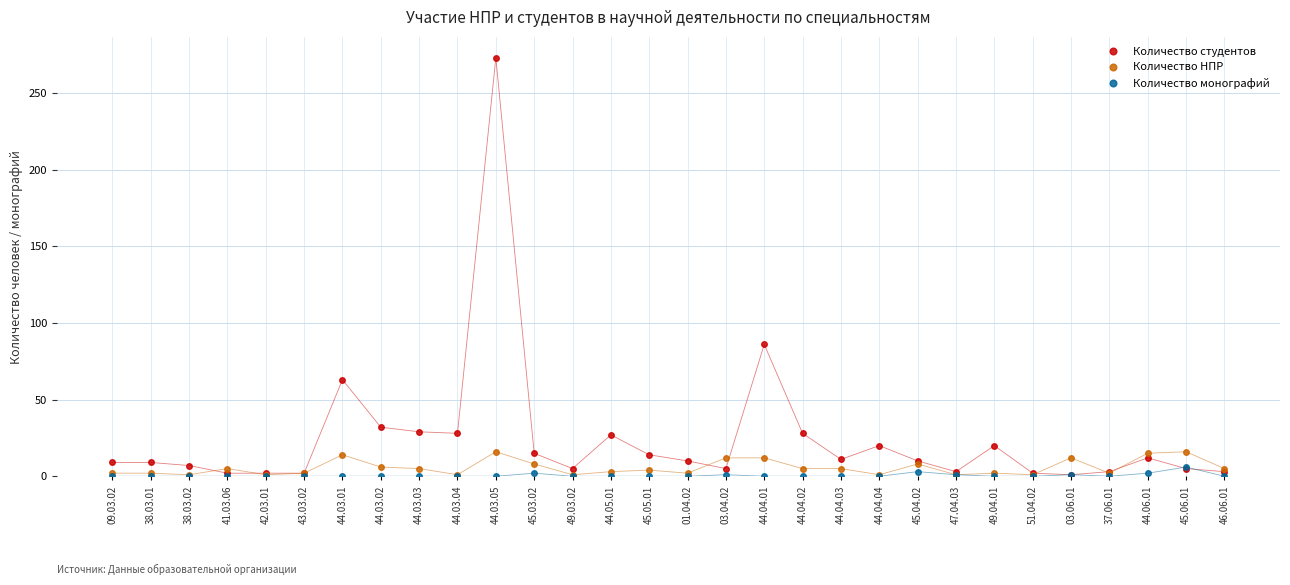

Count the number of data series in this chart.

3